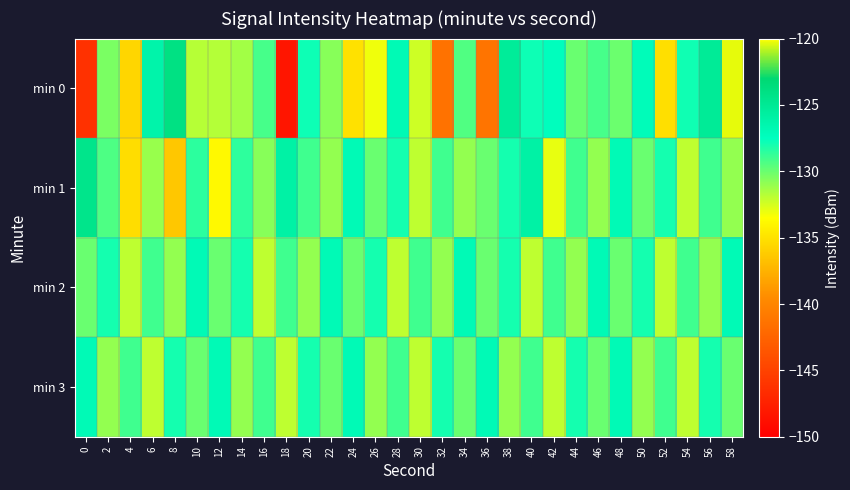

Rank the series at 6 from highest to lowest value.

min 0, min 2, min 1, min 3